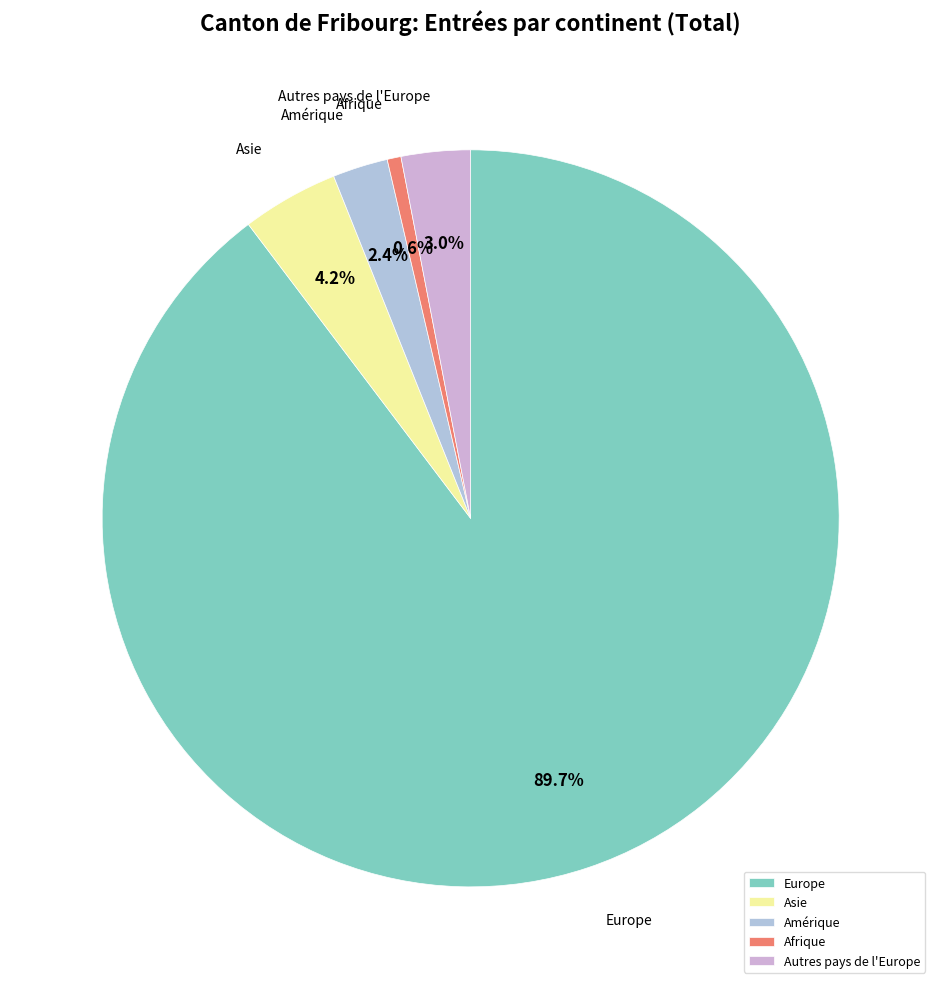

Which slice is the largest?

Europe